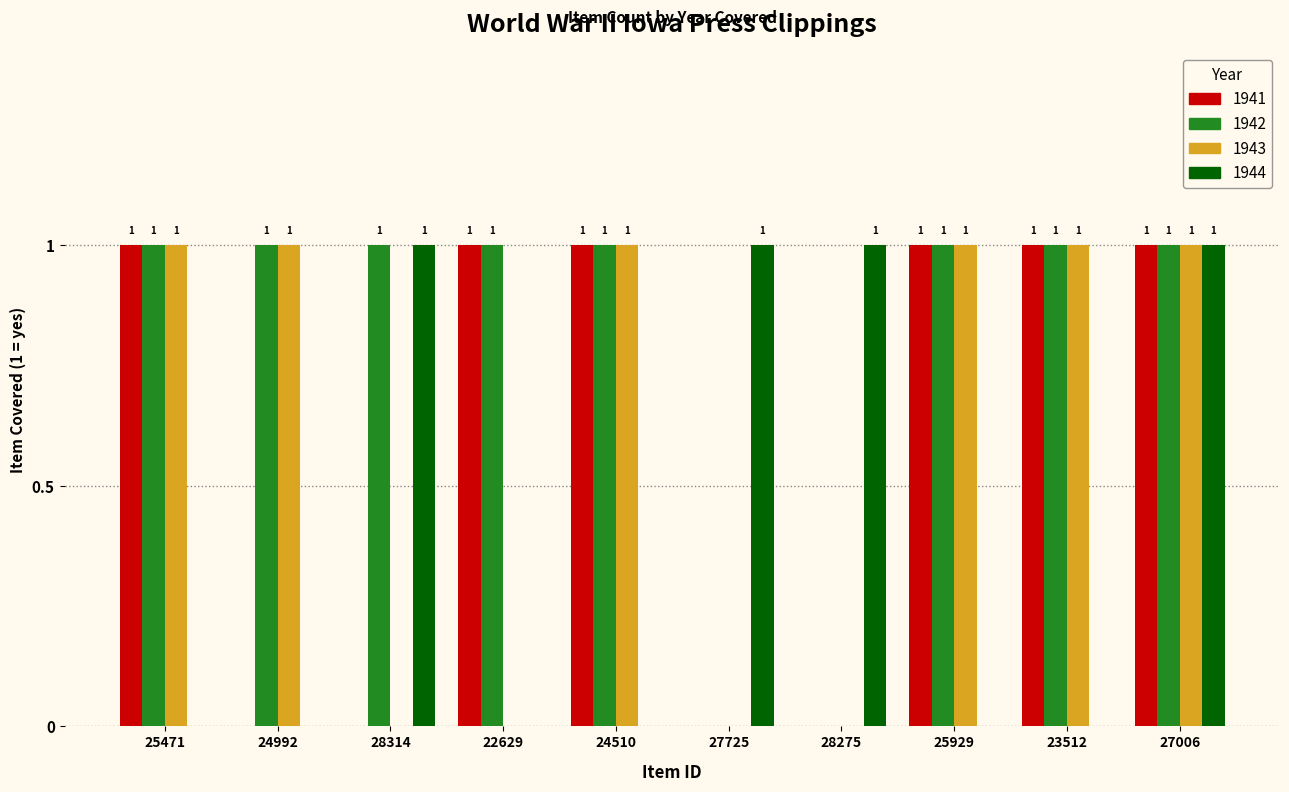

How many distinct data groups are displayed?

4